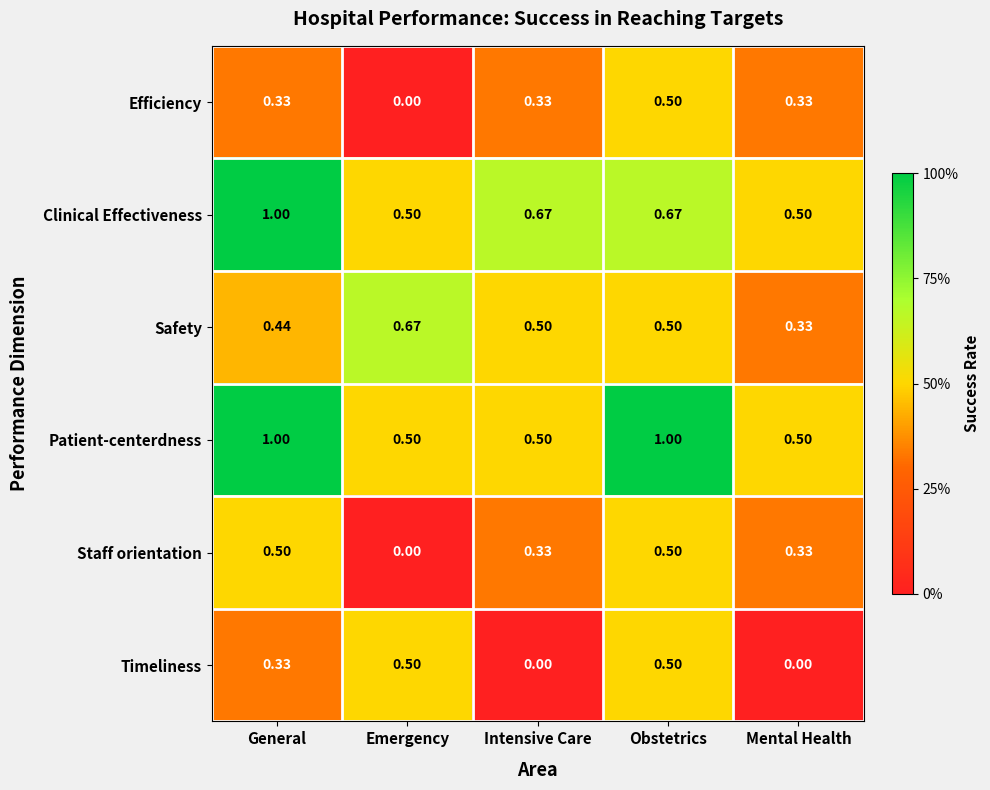

At which label does Safety reach its peak?

Emergency